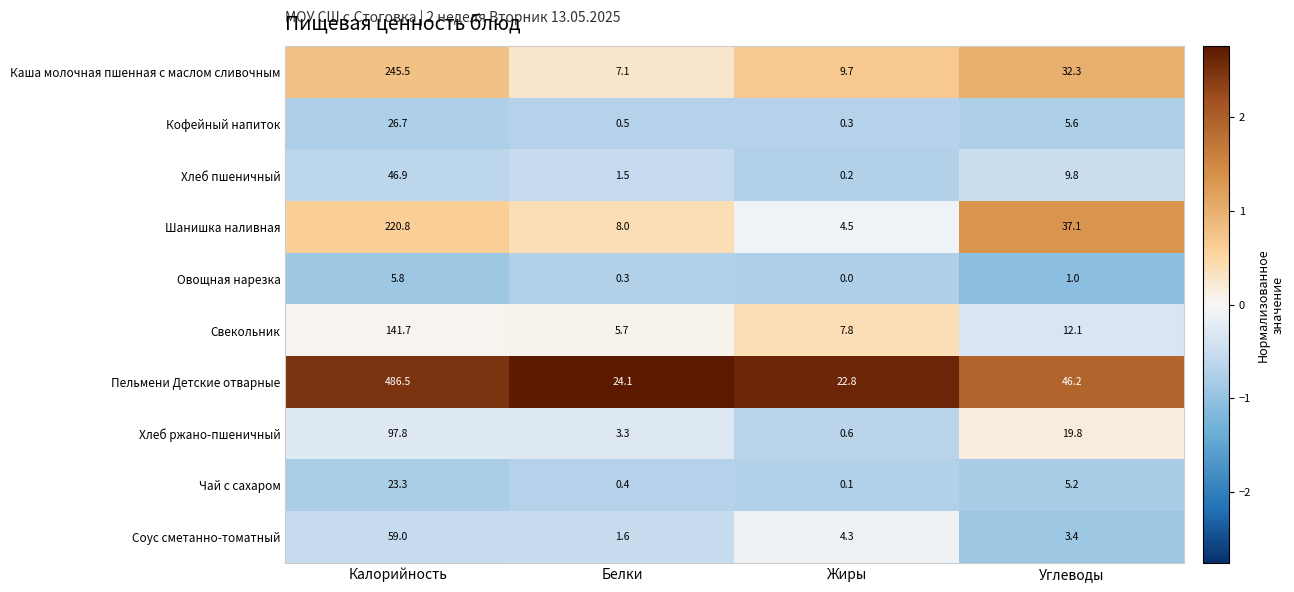

At which label is Овощная нарезка closest to 2?

Углеводы